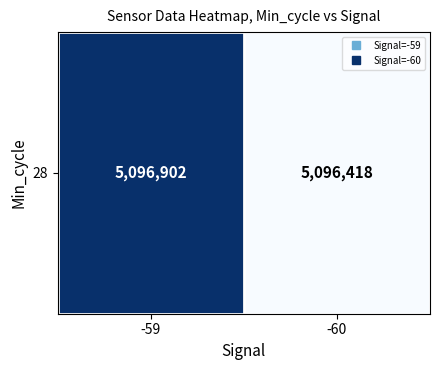

At which label does the data first exceed 5096902?

-59